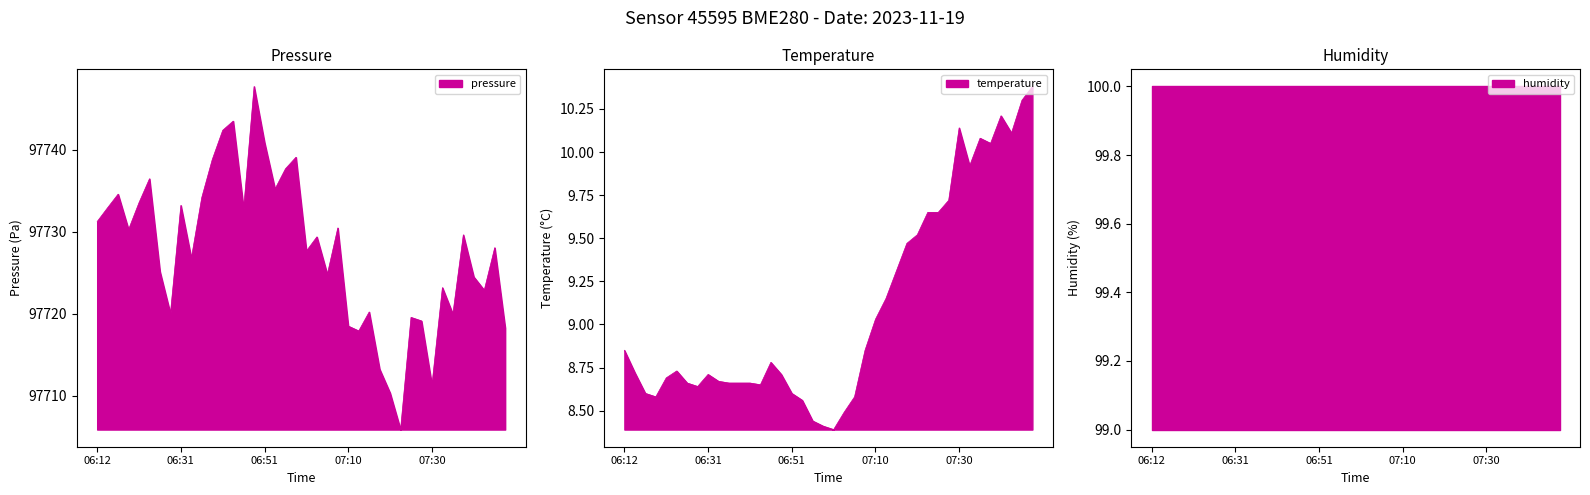

In temperature, how many points are lower than both neighbors (excluding endpoints)?

7